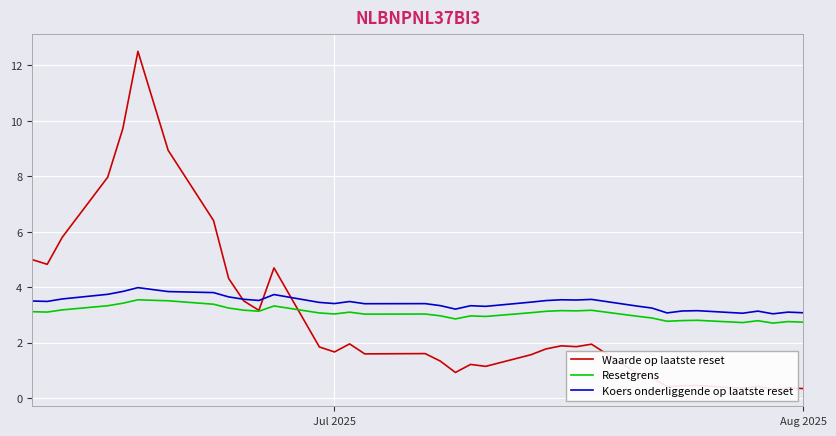

The value of Koers onderliggende op laatste reset at Jul 2025 is 3.4. True or false?

True